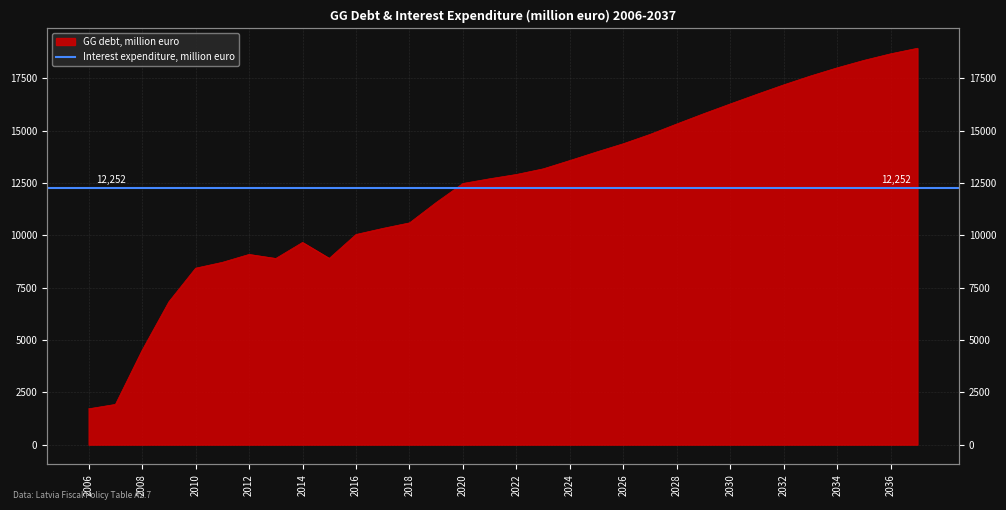

The value at 2009 is 10937.5. True or false?

False